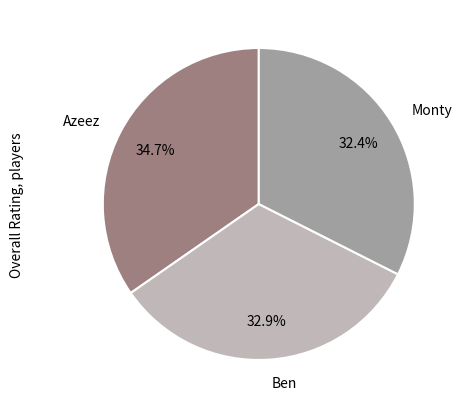

Which category has the biggest portion of the pie?

Azeez